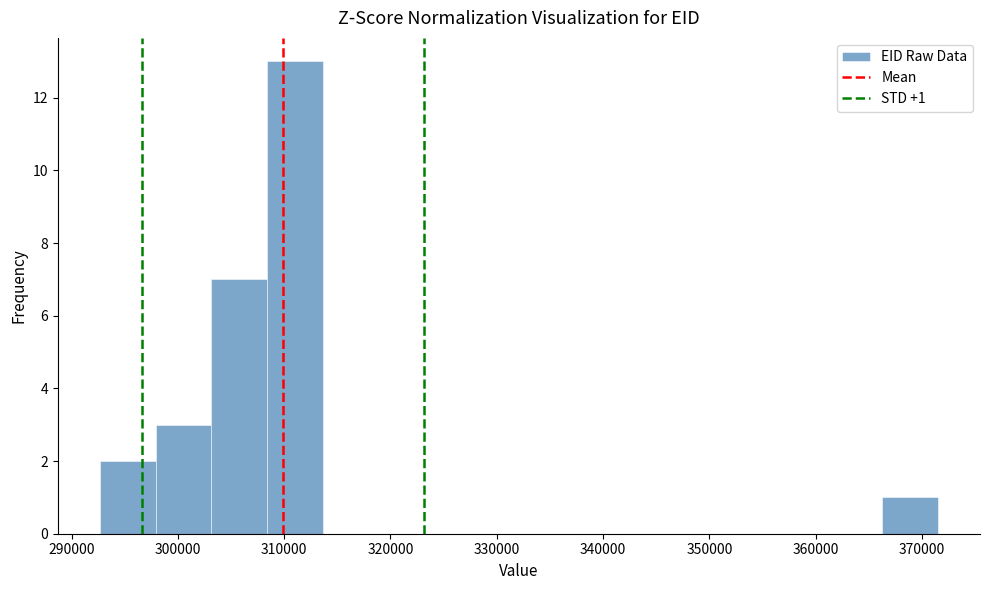

Which range on the x-axis has the tallest bar?

308000 to 314000